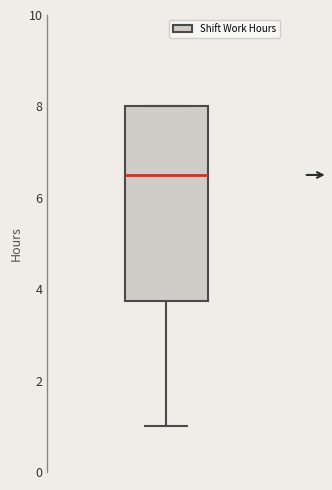

Transcribe this box plot: give where the median line is, the range the box spans, and where the two whiskers end, as read against the y-axis. The values are not printed on the chart, so give them approximately, as read against the axis.

median 6.6, box 3.8 to 8.0, whiskers 1.0 to 8.0